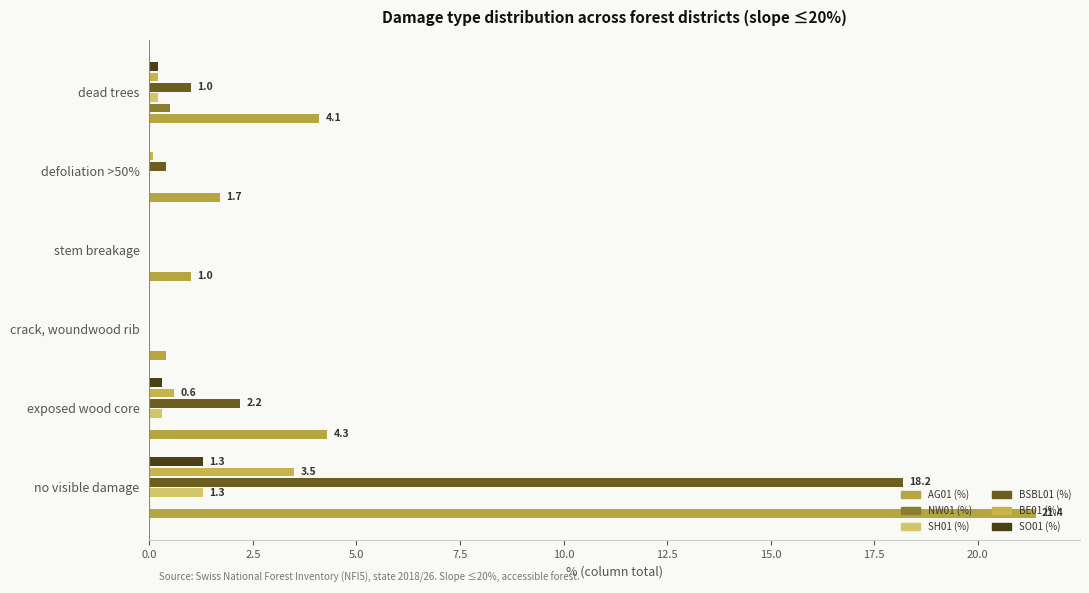

What is the value of the SO01 (%) bar at the 6th from the left?

0.2